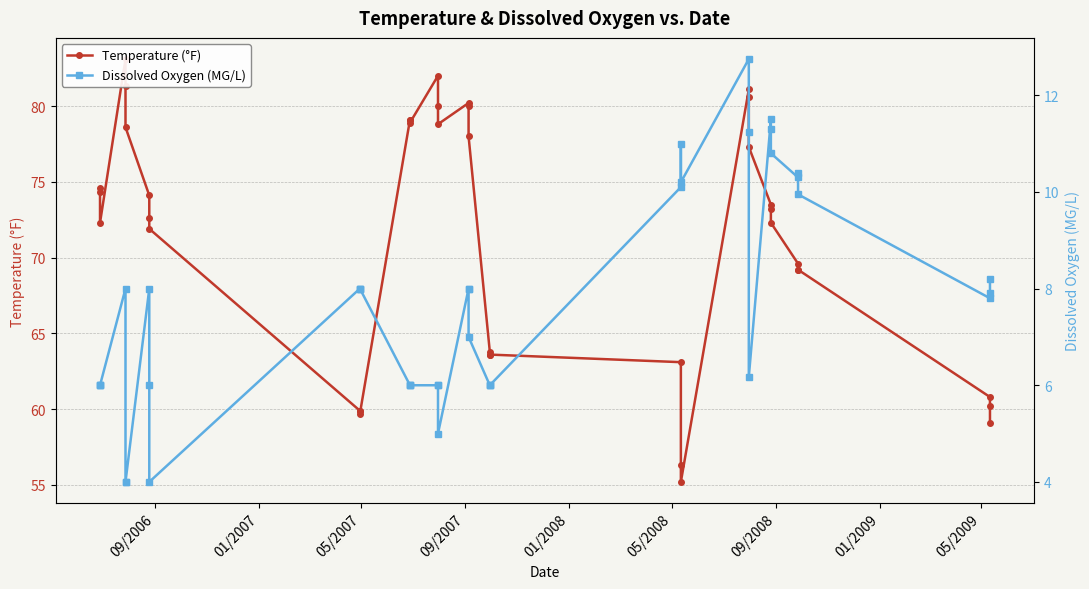

At how many categories does at least one series exceed 25?

39